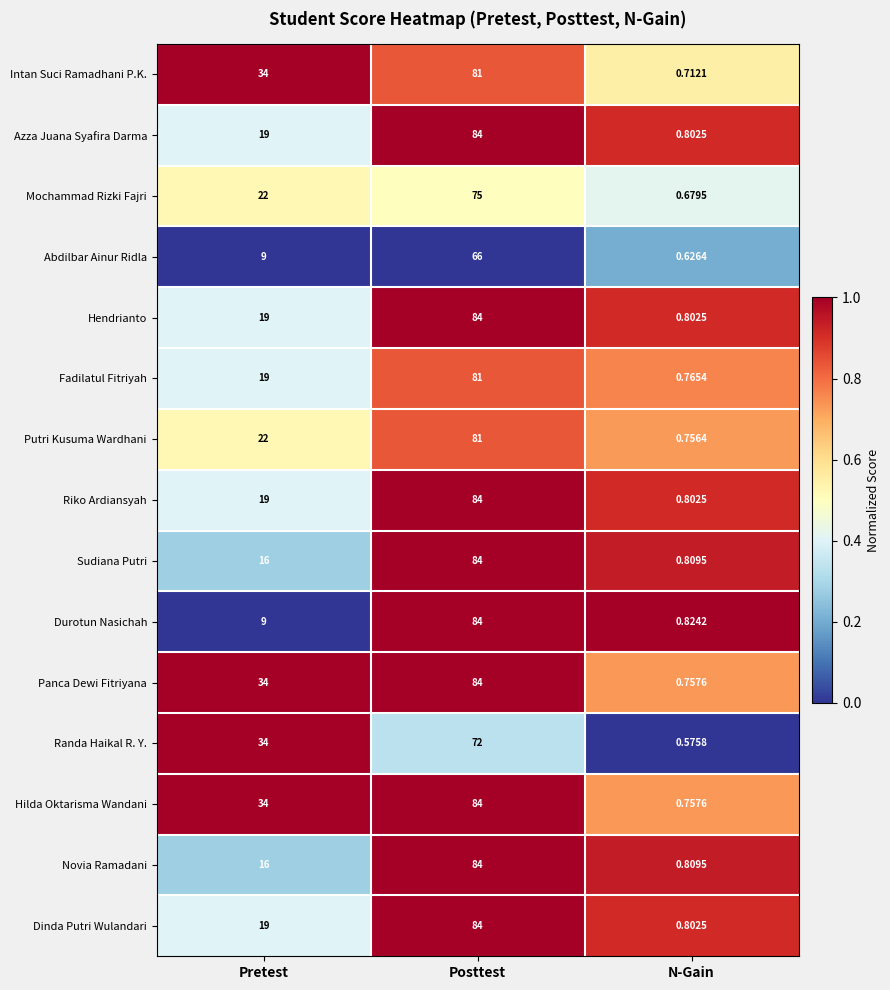

Is the value of Dinda Putri Wulandari at Posttest greater than the value of Randa Haikal R. Y. at Pretest?

Yes